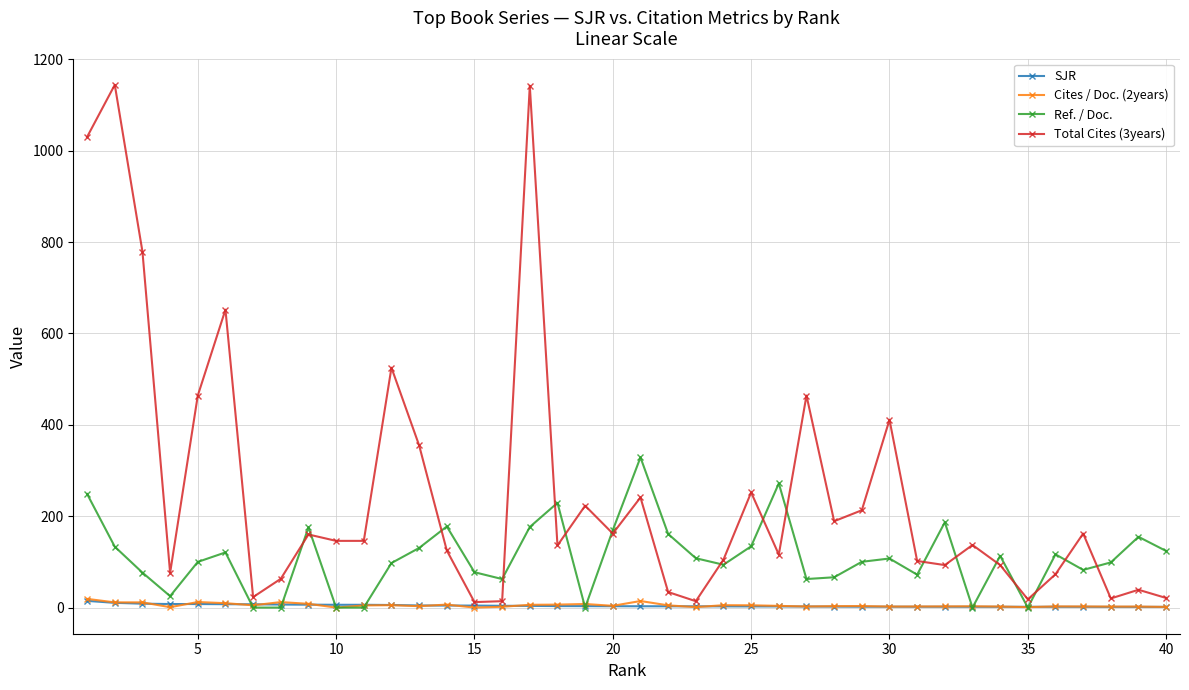

In Ref. / Doc., how many points are higher than both neighbors (excluding endpoints)?

11